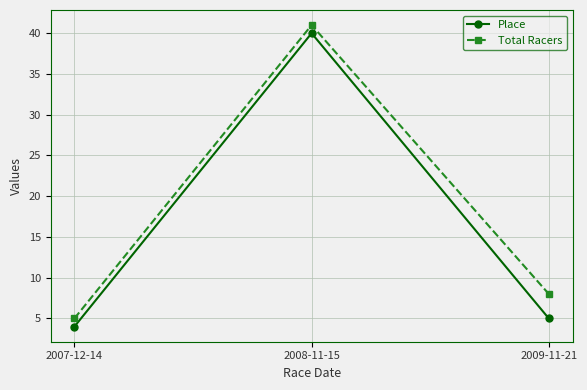

How many lines are shown in the chart?

2